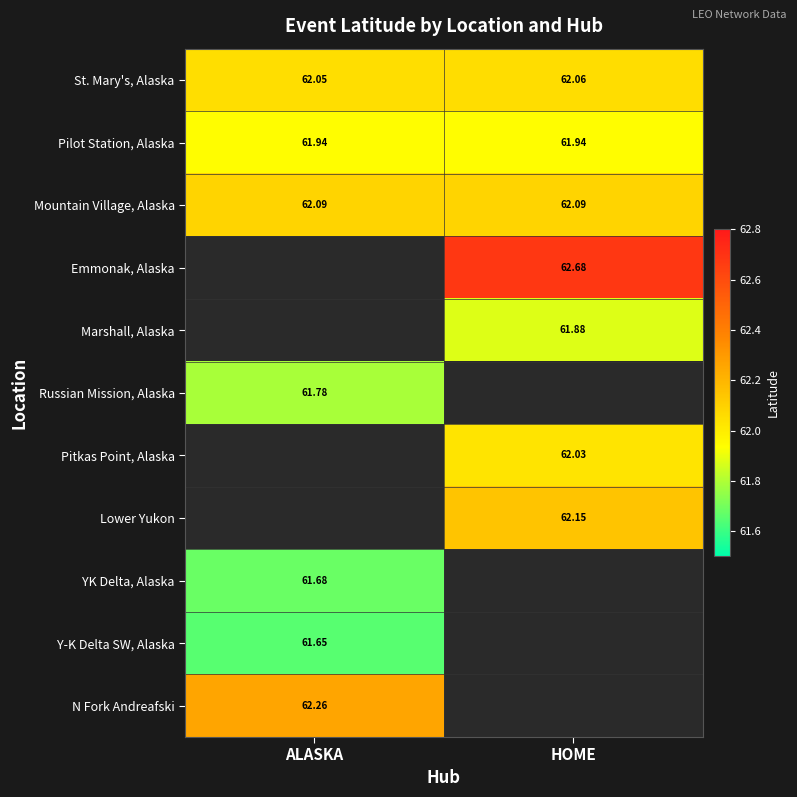

Is it true that Mountain Village, Alaska equals 41.4 at HOME?

False